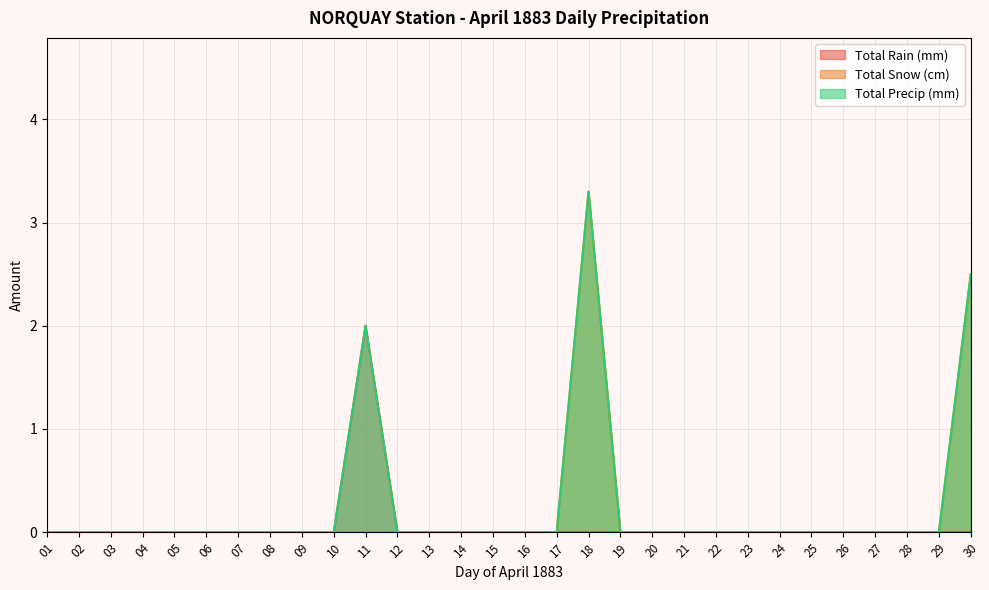

Reading left to right, what are all the values shown in this chart?

Total Rain (mm): 01=0.0	02=0.0	03=0.0	04=0.0	05=0.0	06=0.0	07=0.0	08=0.0	09=0.0	10=0.0	11=2.0	12=0.0	13=0.0	14=0.0	15=0.0	16=0.0	17=0.0	18=0.0	19=0.0	20=0.0	21=0.0	22=0.0	23=0.0	24=0.0	25=0.0	26=0.0	27=0.0	28=0.0	29=0.0	30=0.0
Total Snow (cm): 01=0.0	02=0.0	03=0.0	04=0.0	05=0.0	06=0.0	07=0.0	08=0.0	09=0.0	10=0.0	11=0.0	12=0.0	13=0.0	14=0.0	15=0.0	16=0.0	17=0.0	18=3.3	19=0.0	20=0.0	21=0.0	22=0.0	23=0.0	24=0.0	25=0.0	26=0.0	27=0.0	28=0.0	29=0.0	30=2.5
Total Precip (mm): 01=0.0	02=0.0	03=0.0	04=0.0	05=0.0	06=0.0	07=0.0	08=0.0	09=0.0	10=0.0	11=2.0	12=0.0	13=0.0	14=0.0	15=0.0	16=0.0	17=0.0	18=3.3	19=0.0	20=0.0	21=0.0	22=0.0	23=0.0	24=0.0	25=0.0	26=0.0	27=0.0	28=0.0	29=0.0	30=2.5